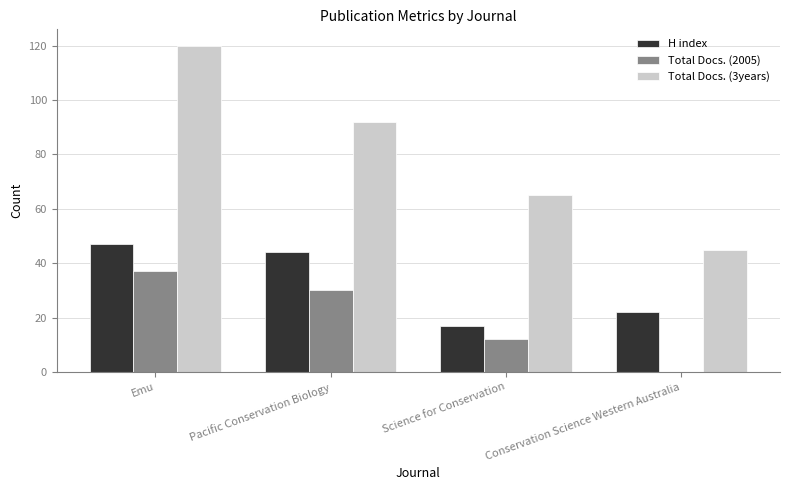

At which label does Total Docs. (3years) reach its peak?

Emu